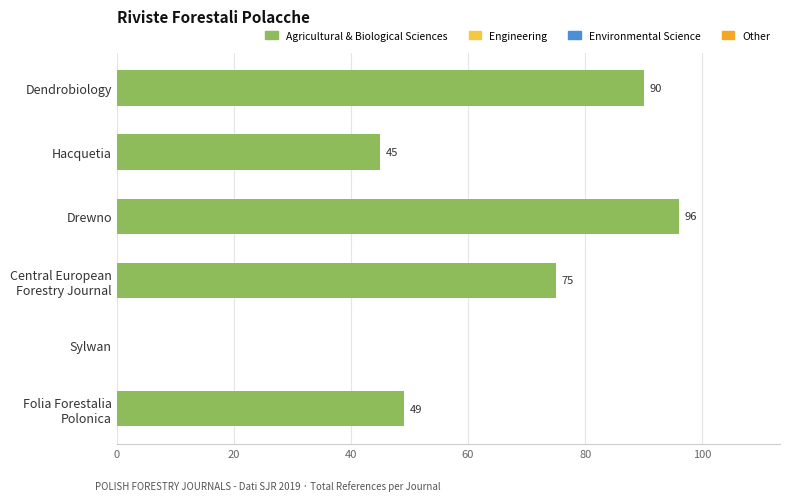

Does the chart contain stacked bars?

No